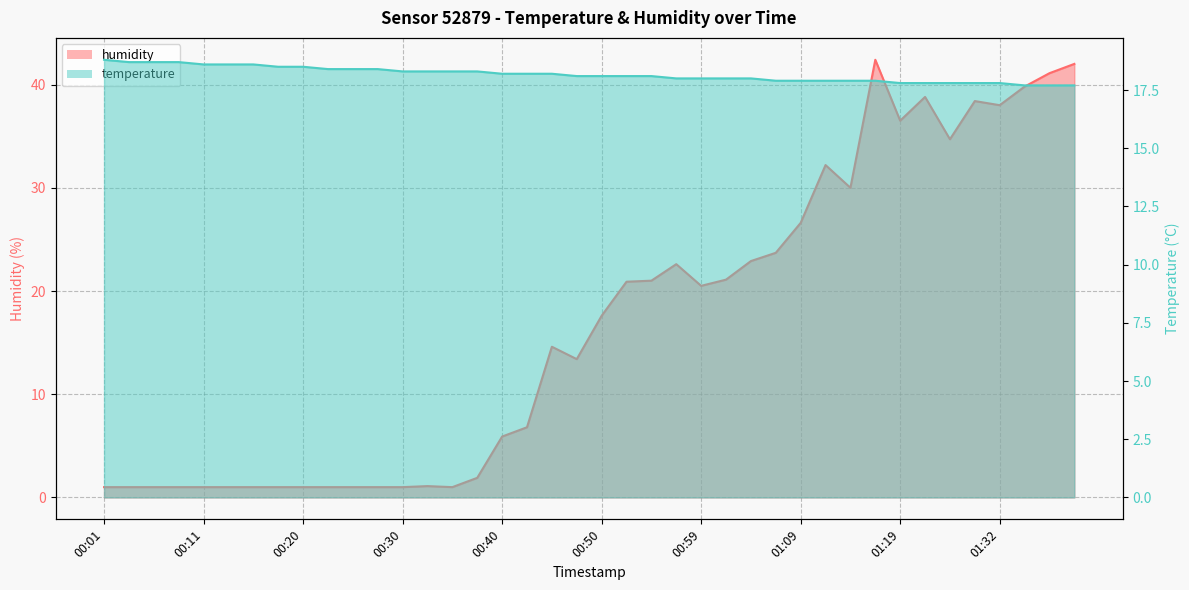

What position from the left is 01:34?

38